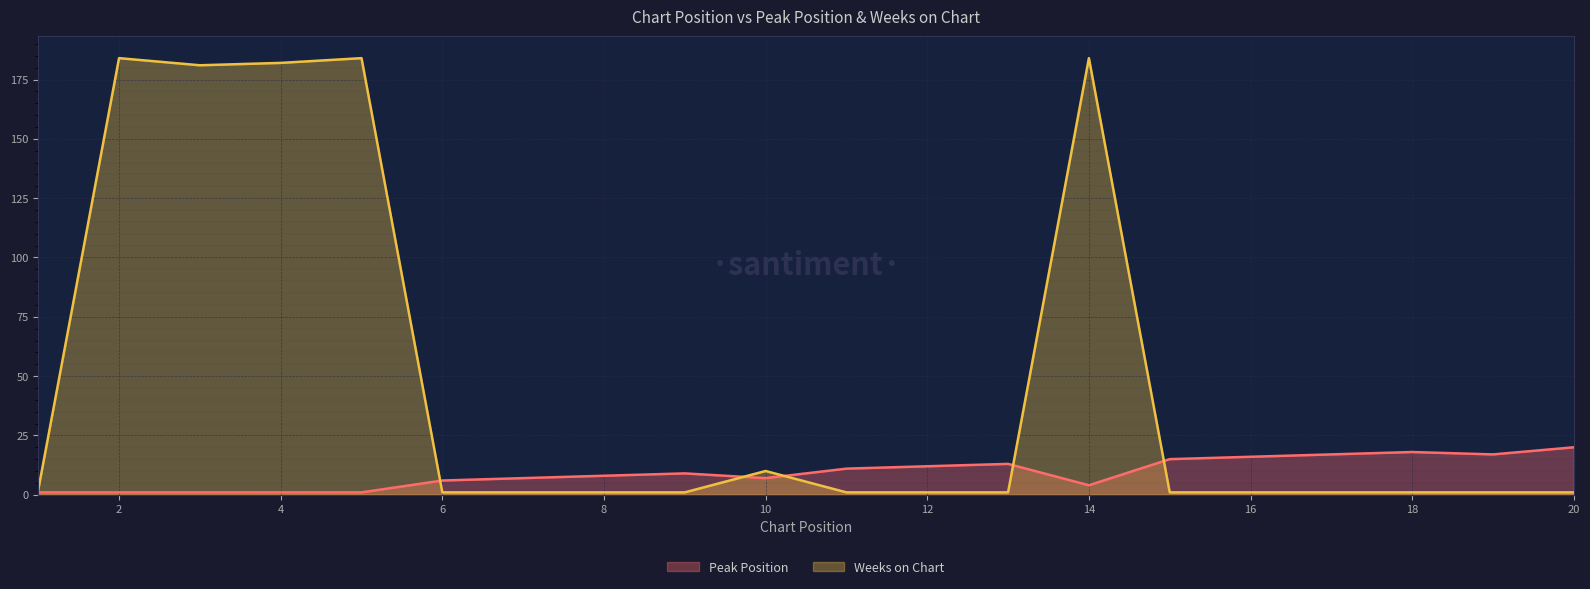

Reading left to right, transcribe all the data shown in this chart.

Peak Position: 1=1	2=1	3=1	4=1	5=1	6=6	7=7	8=8	9=9	10=7	11=11	12=12	13=13	14=4	15=15	16=16	17=17	18=18	19=17	20=20
Weeks on Chart: 1=2	2=184	3=181	4=182	5=184	6=1	7=1	8=1	9=1	10=10	11=1	12=1	13=1	14=184	15=1	16=1	17=1	18=1	19=1	20=1